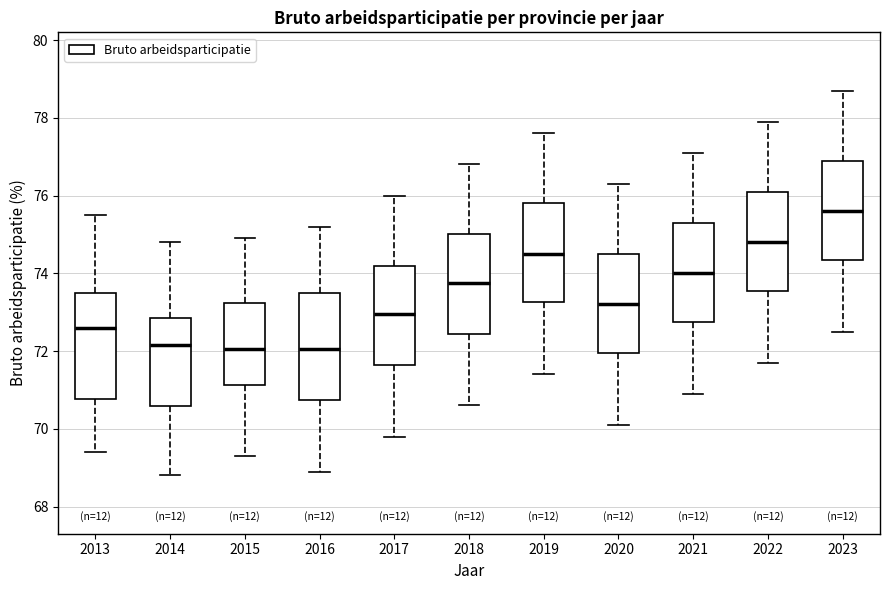

Where does the upper whisker of the box at x = 2019 end on the y-axis? The values are not printed on the chart, so give them approximately, as read against the axis.

77.6